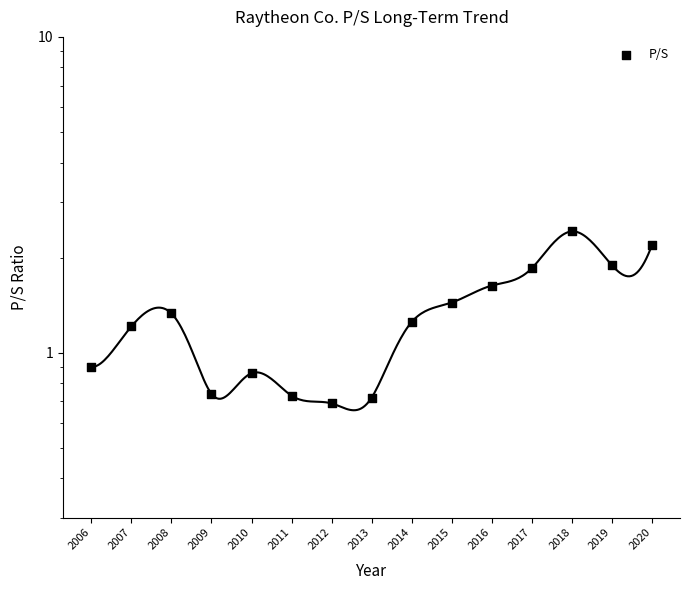

What is the change in value from 2009 to 2016?

+0.9